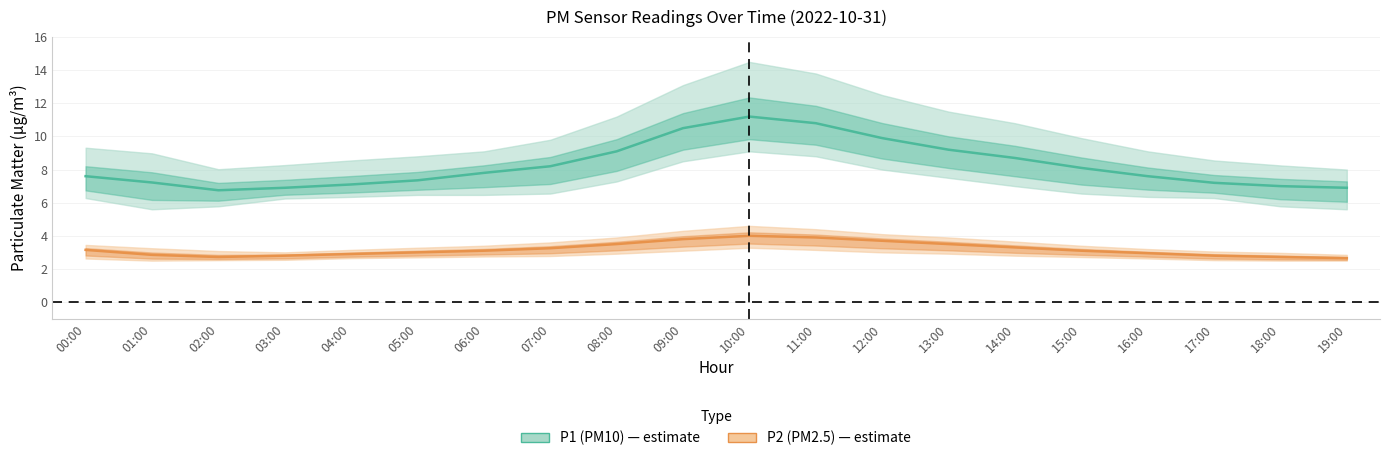

The value of P1_lower at 14:00 is 7.0. True or false?

True